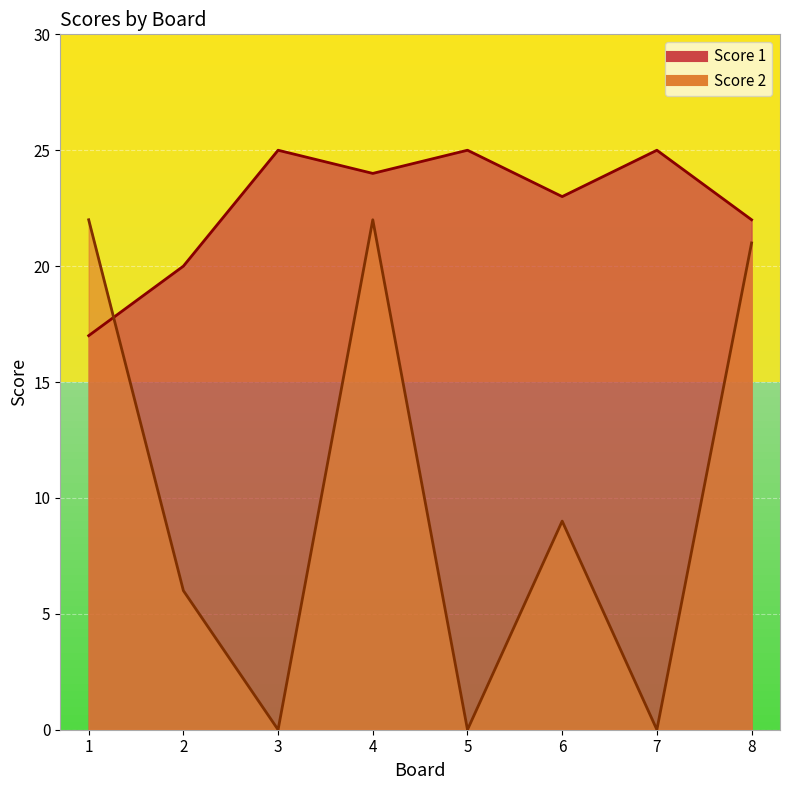

True or false: Score 1 and Score 2 intersect in this chart.

True